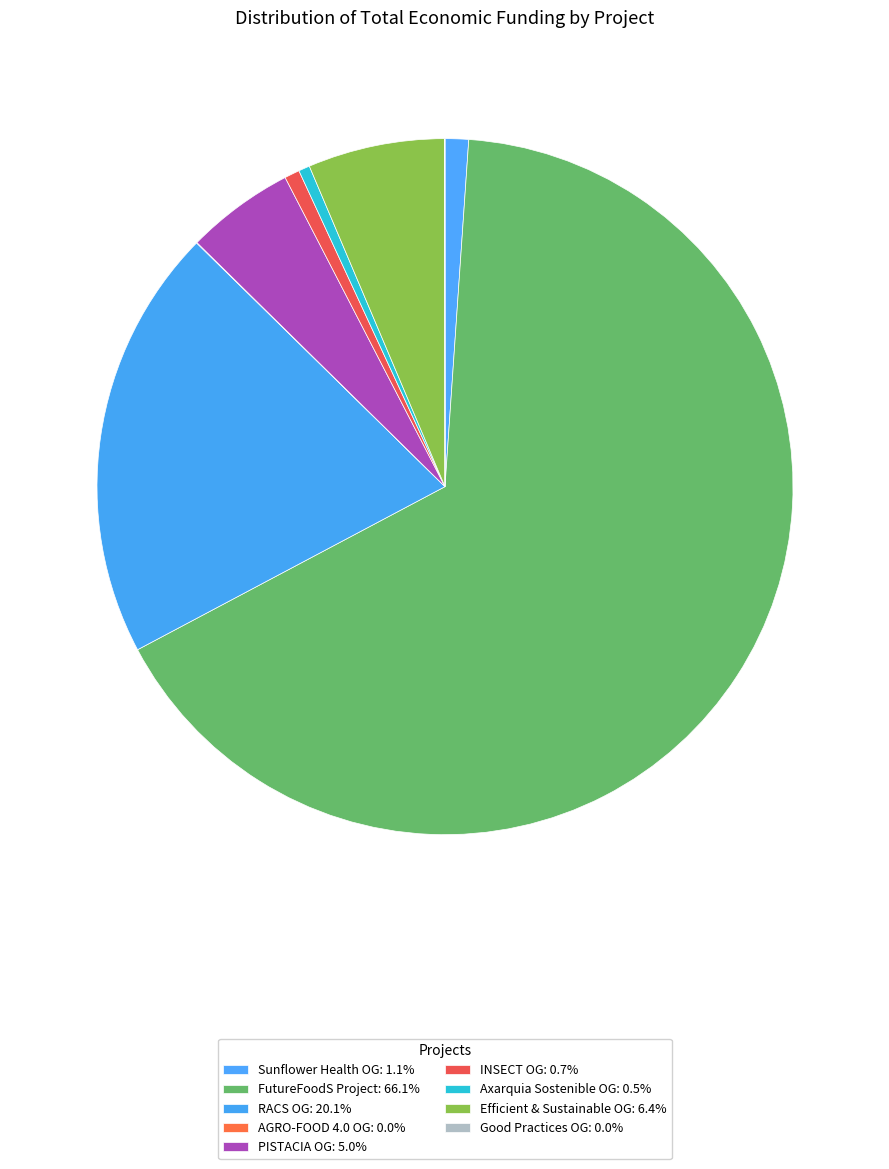

To the nearest percent, what is the difference between the largest and smallest slice percentages?

66%